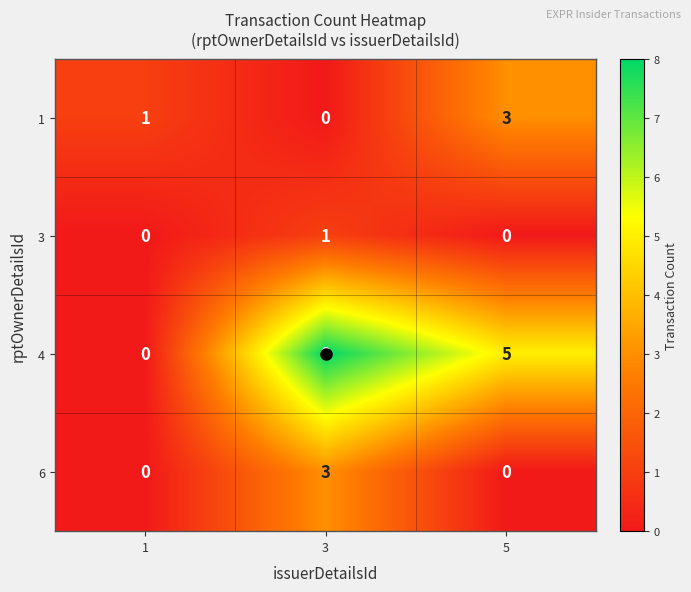

The value of 1 at 3 is 1. True or false?

False